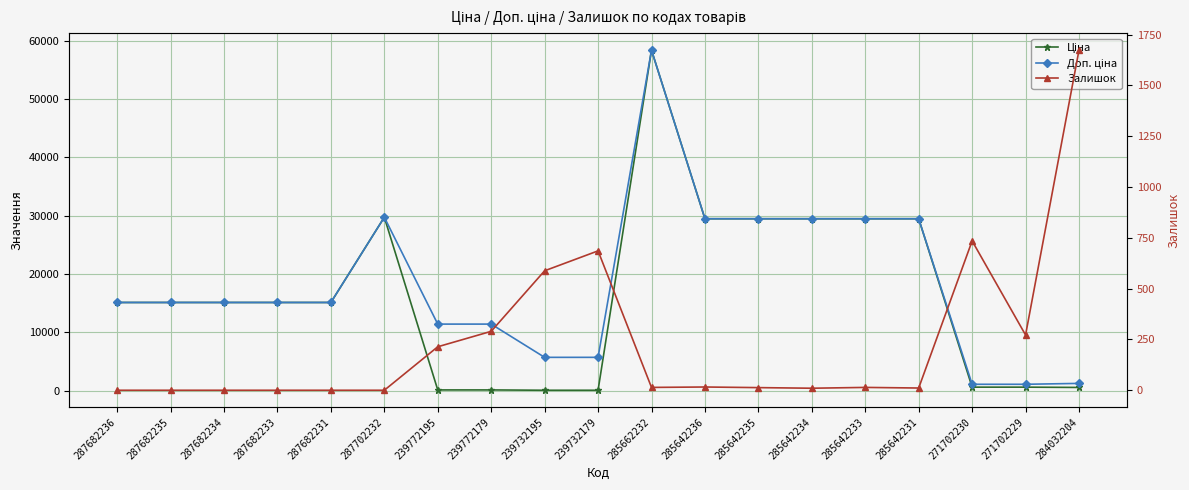

Reading left to right, extract all data points from this chart.

Ціна: 287682236=15120.0	287682235=15120.0	287682234=15120.0	287682233=15120.0	287682231=15120.0	287702232=29747.2	239772195=114.1	239772179=114.1	239732195=57.0	239732179=57.0	285662232=58426.5	285642236=29491.5	285642235=29491.5	285642234=29491.5	285642233=29491.5	285642231=29491.5	271702230=589.9	271702229=589.9	284032204=539.0
Доп. ціна: 287682236=15120.0	287682235=15120.0	287682234=15120.0	287682233=15120.0	287682231=15120.0	287702232=29747.2	239772195=11410.0	239772179=11410.0	239732195=5705.0	239732179=5705.0	285662232=58426.5	285642236=29491.5	285642235=29491.5	285642234=29491.5	285642233=29491.5	285642231=29491.5	271702230=1081.7	271702229=1081.7	284032204=1235.4
Залишок: 287682236=0.0	287682235=0.0	287682234=0.0	287682233=0.0	287682231=0.0	287702232=0.0	239772195=214.0	239772179=290.0	239732195=588.0	239732179=686.0	285662232=14.0	285642236=16.0	285642235=13.0	285642234=10.0	285642233=14.0	285642231=11.0	271702230=735.0	271702229=272.0	284032204=1674.0